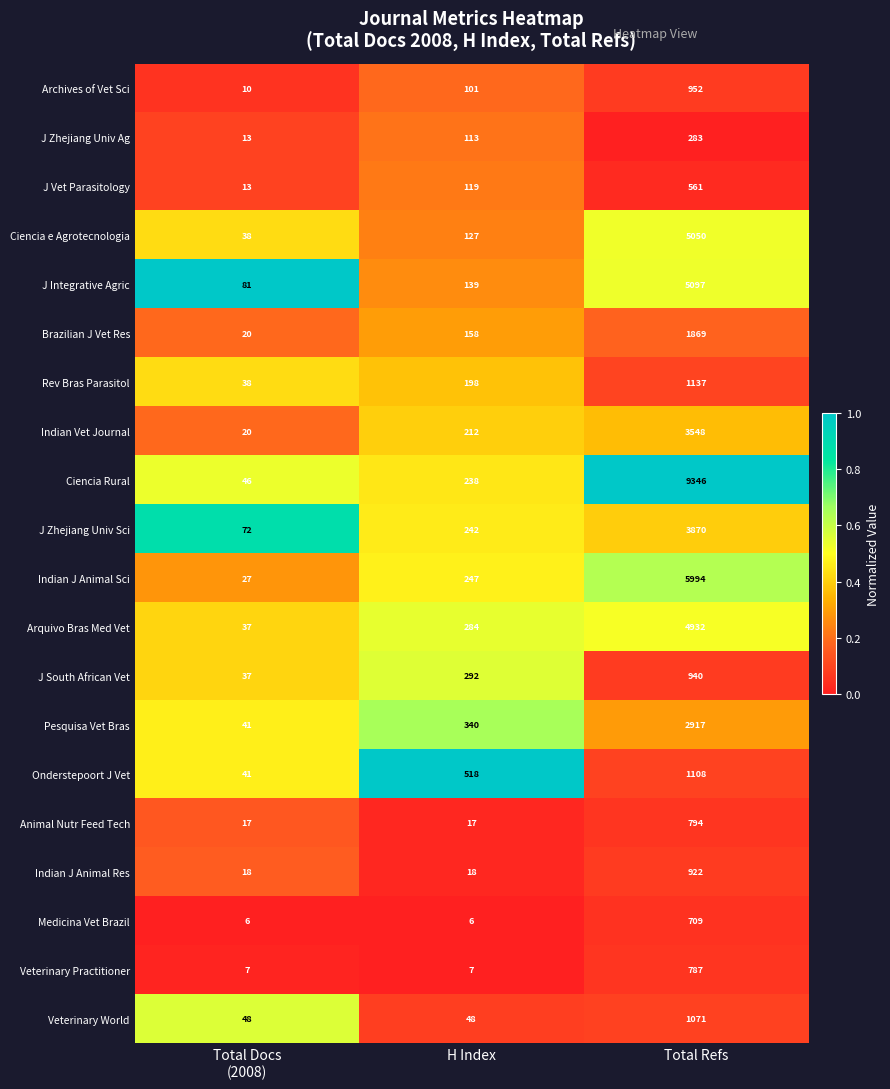

What is the sum of all Arquivo Bras Med Vet values?

5253